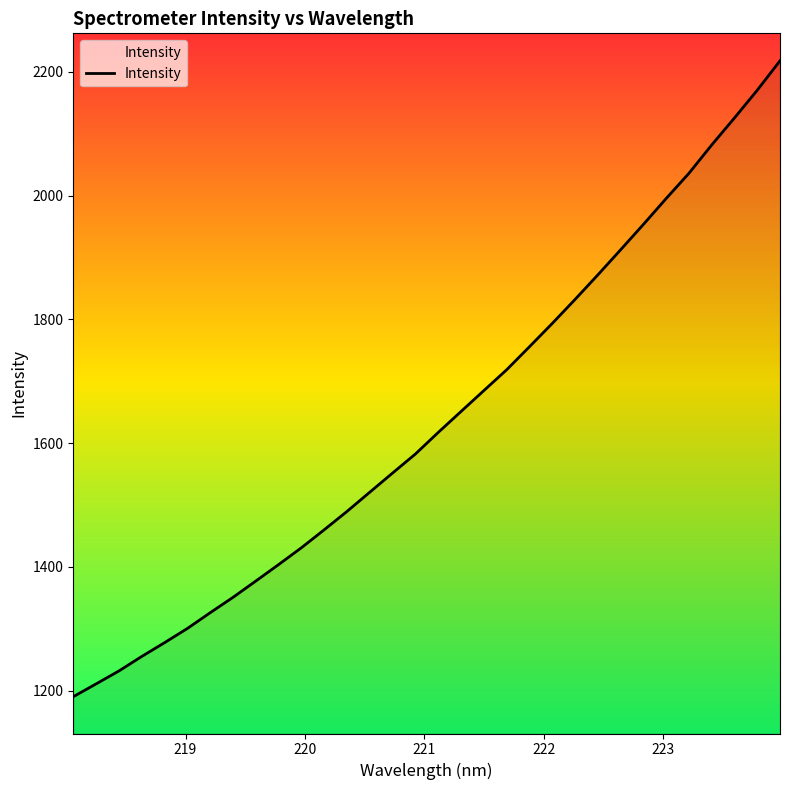

What is the difference between the maximum and minimum values?

1028.0